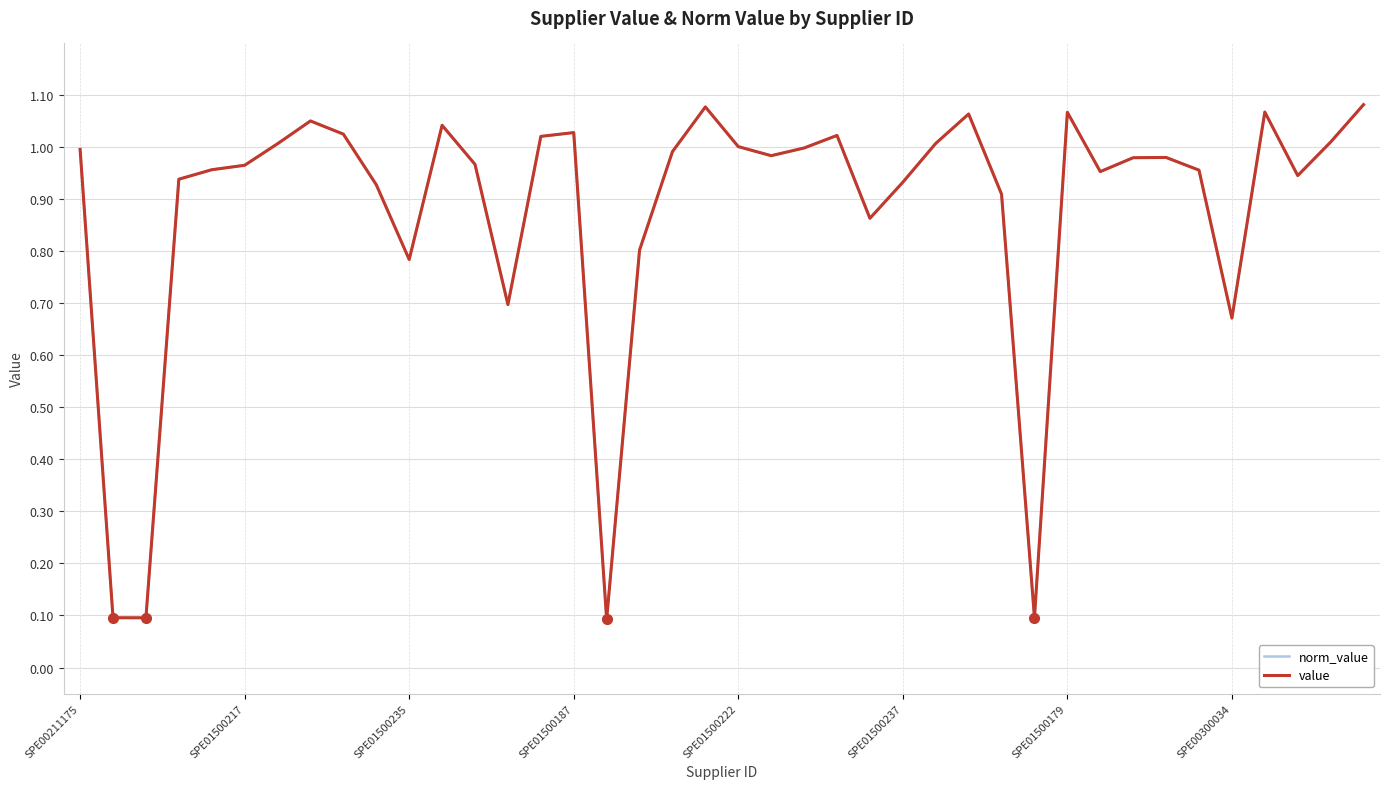

What is the sum of all norm_value values?

35.2